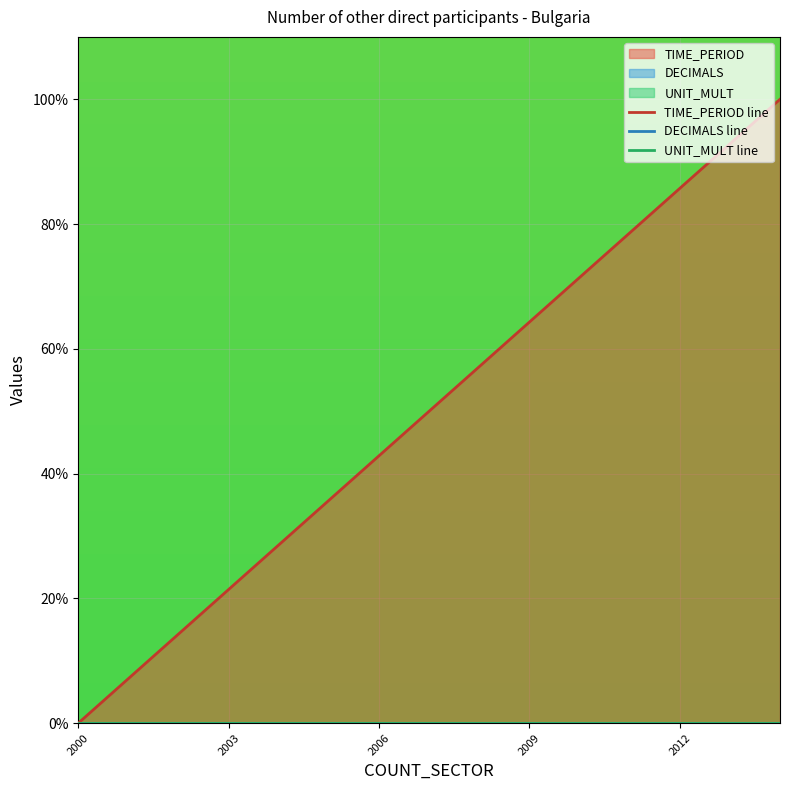

Which series has the widest spread of values?

TIME_PERIOD line